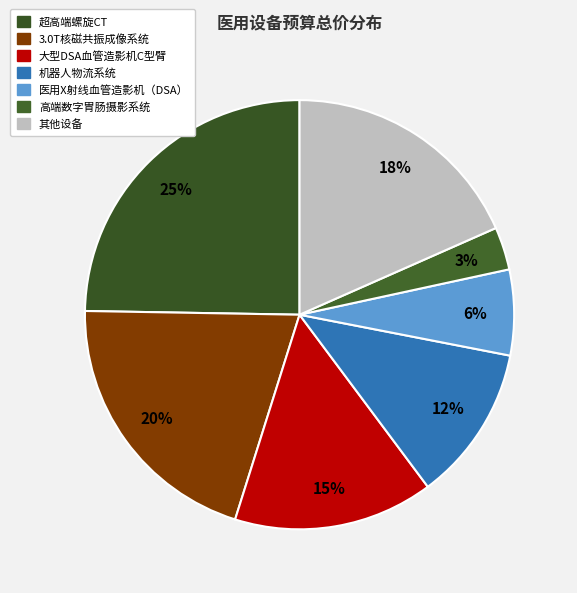

Count the number of slices in the pie.

7